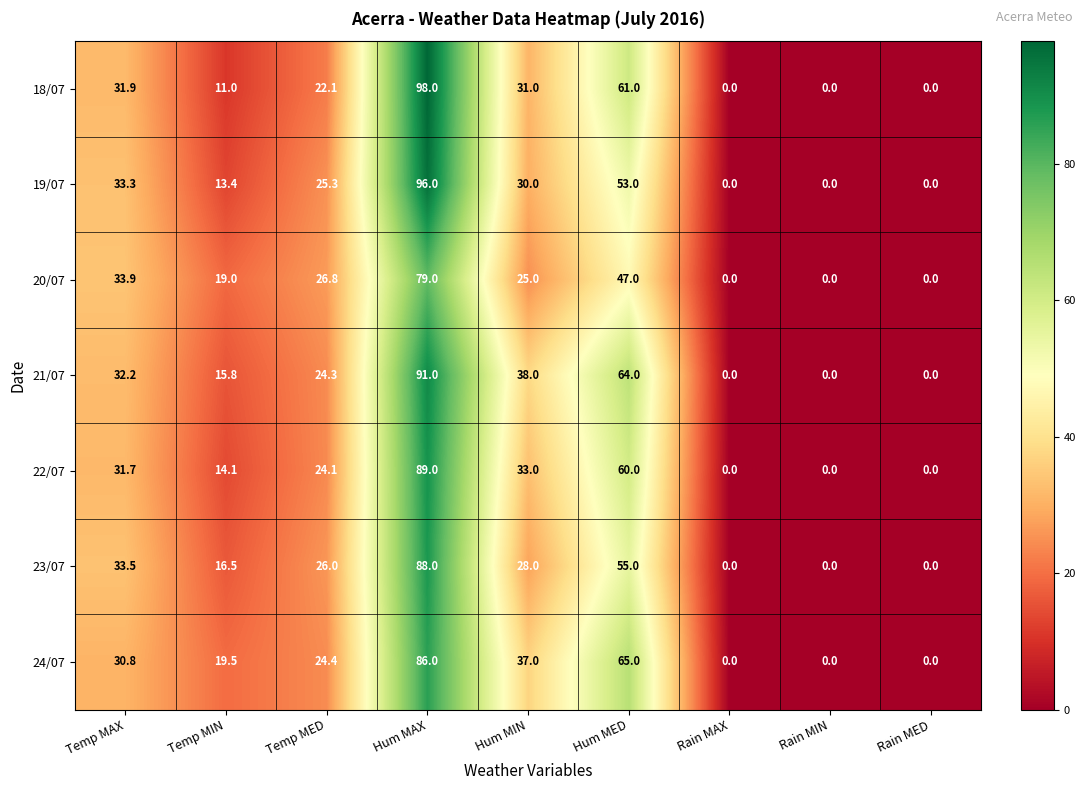

How many data points in 21/07 are above 24?

5